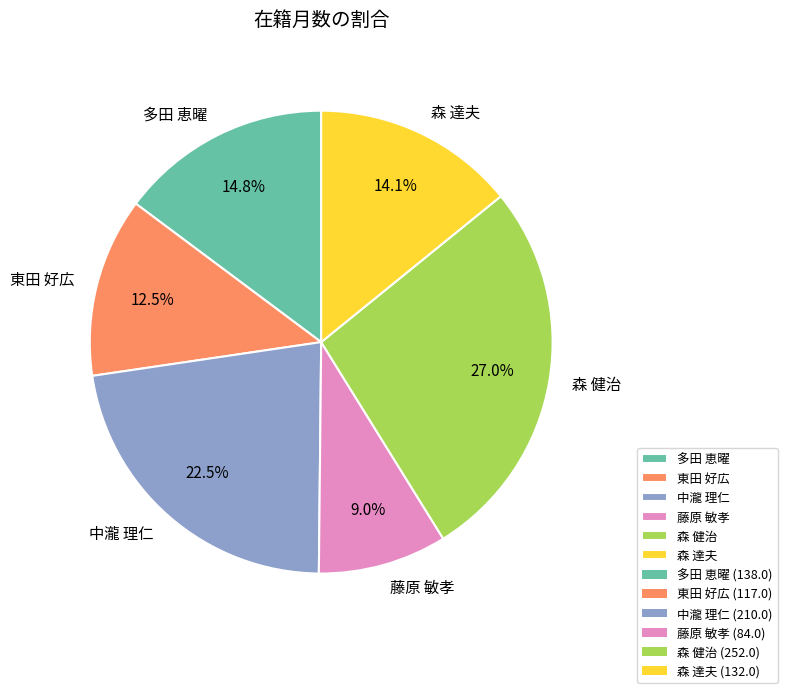

Count the number of slices in the pie.

6